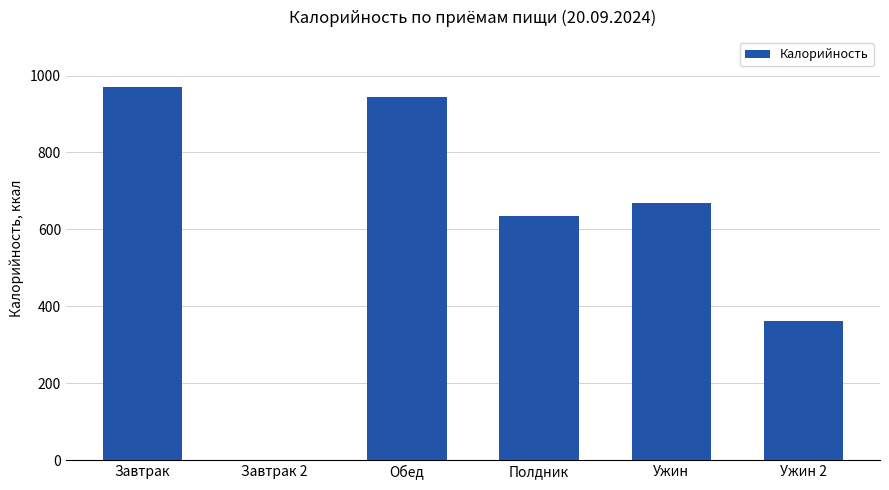

Approximately how many times larger is the value at Завтрак compared to Ужин?

1.5